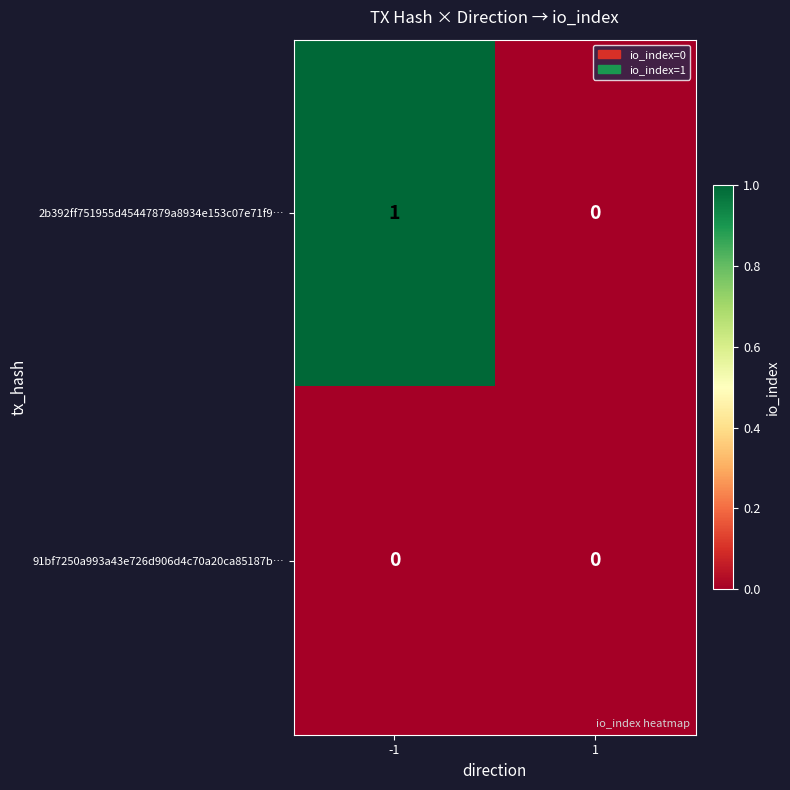

List the series in order of their overall mean, highest first.

2b392ff751955d45447879a8934e153c07e71f9…, 91bf7250a993a43e726d906d4c70a20ca85187b…